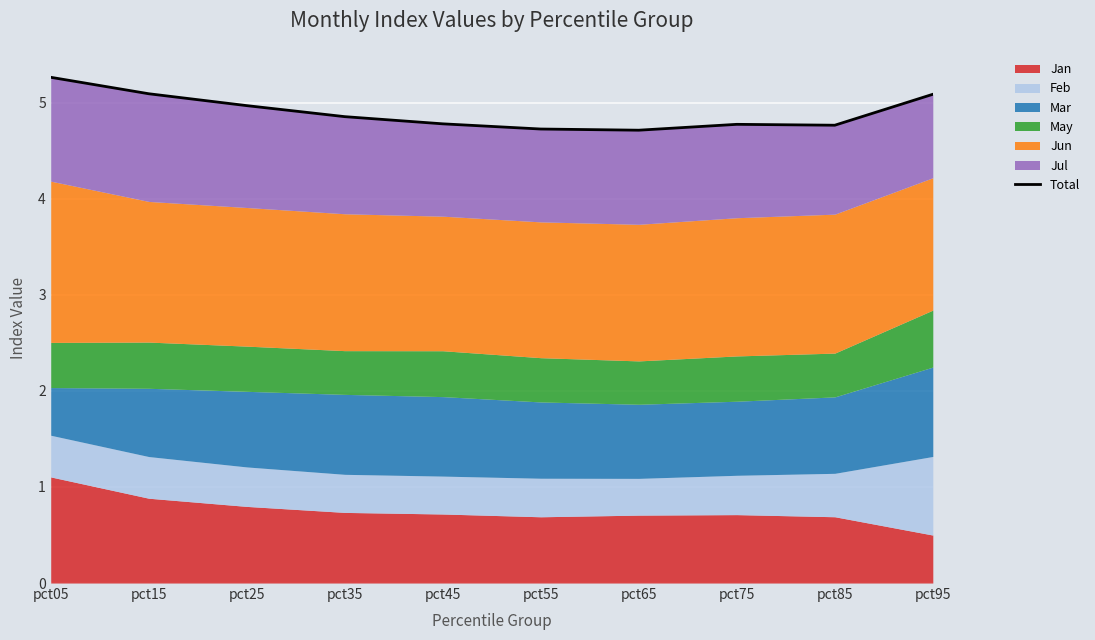

How many lines are shown in the chart?

1